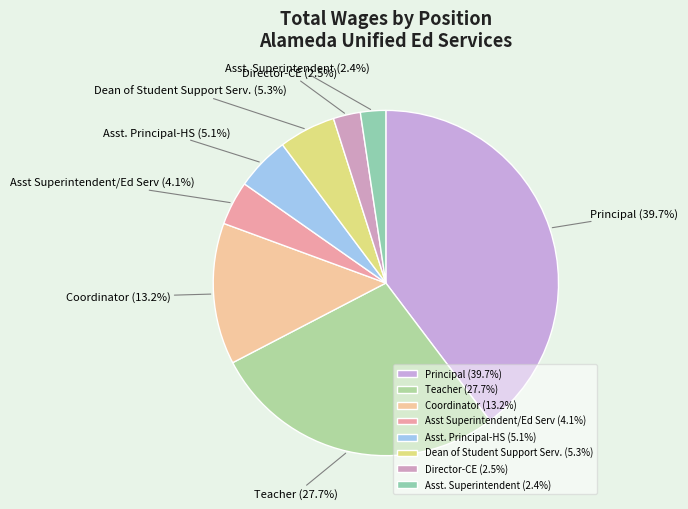

Does Asst Superintendent/Ed Serv represent more than half of the total?

No